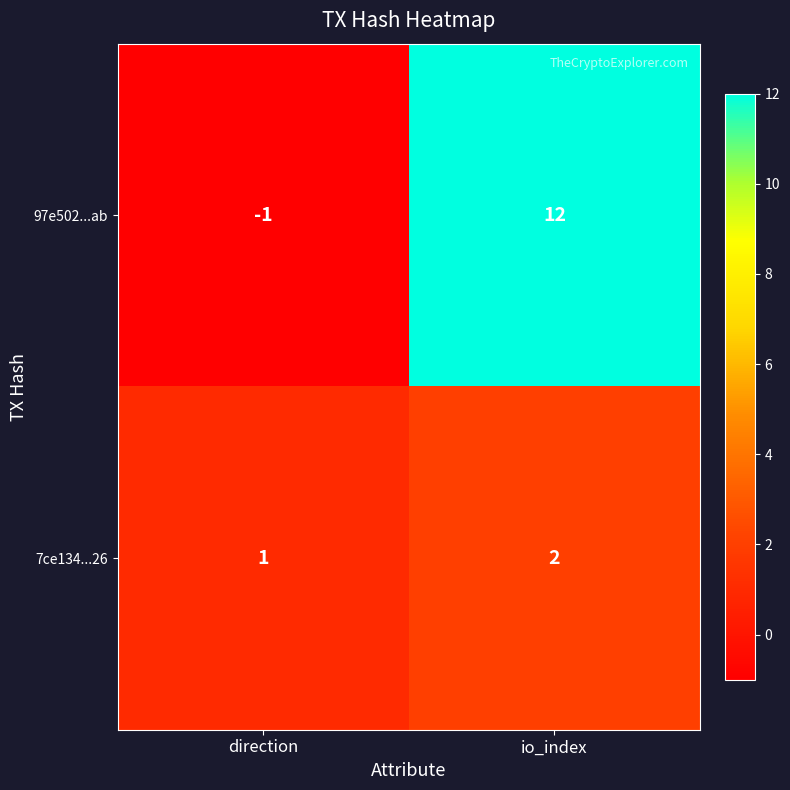

Which category has the highest value in the 97e502...ab series?

io_index